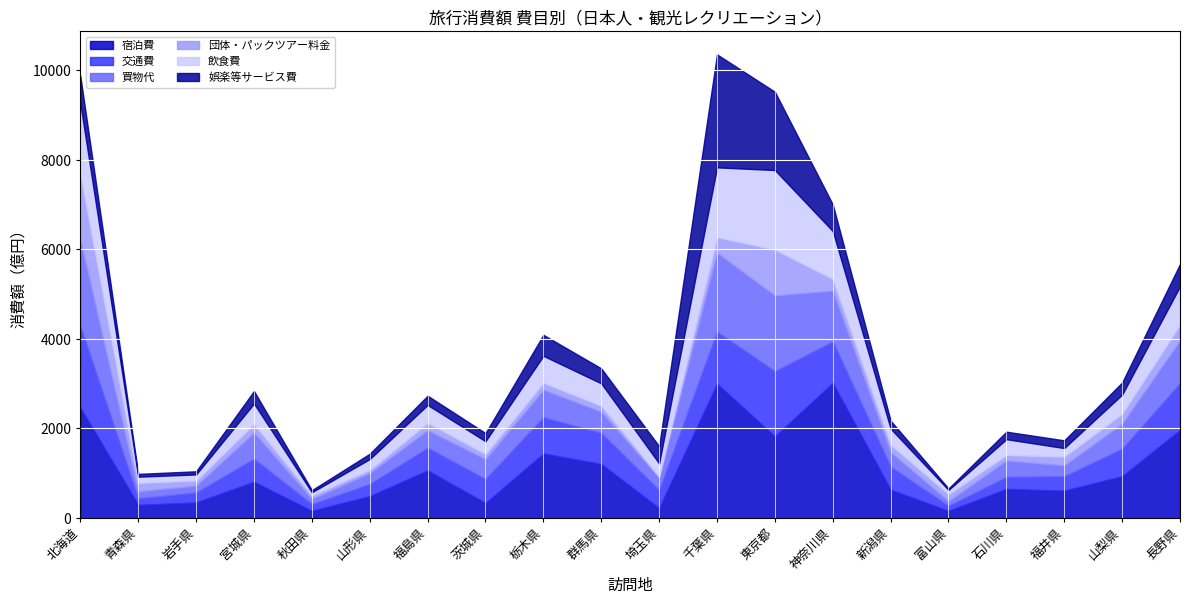

Which series has the largest total across all categories?

宿泊費